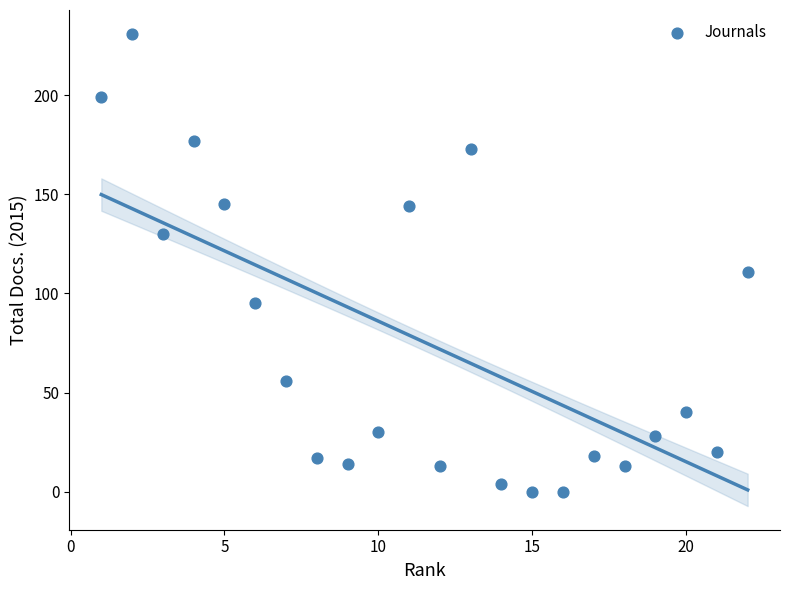

What Y value in the scatter plot is closest to 115?

111